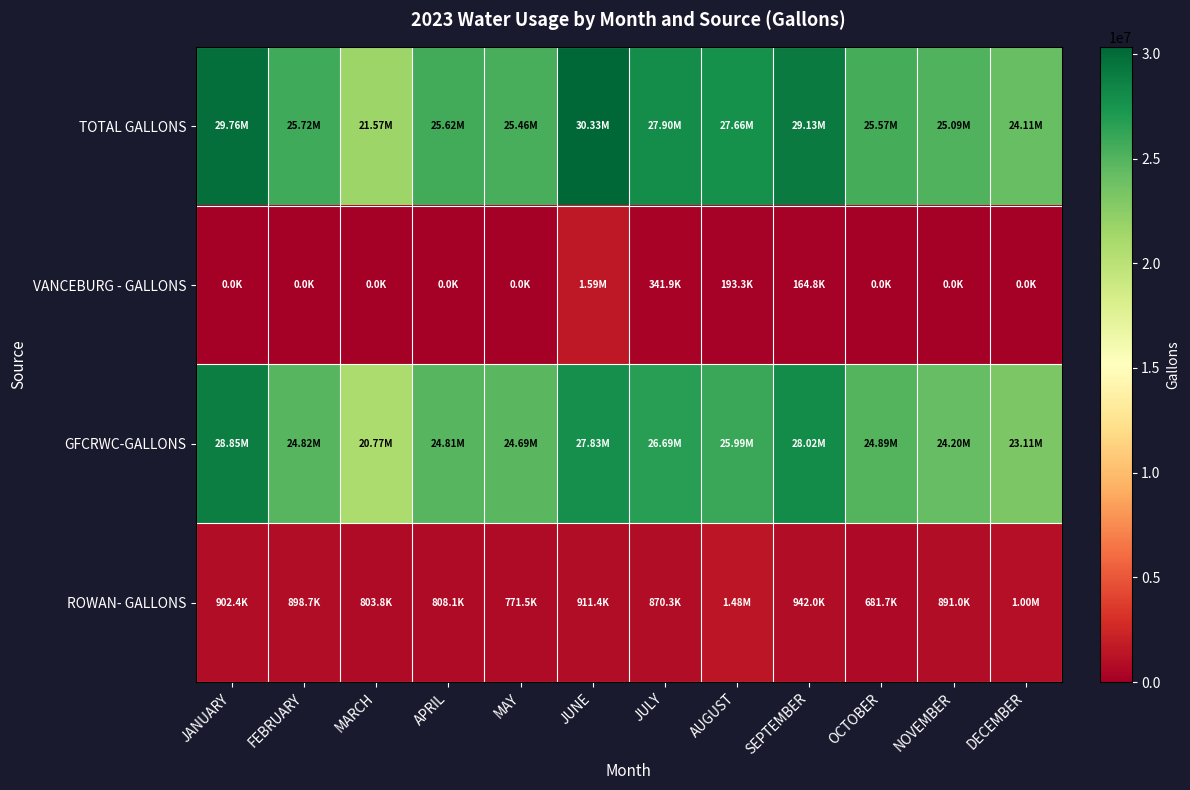

Reading left to right, list all the values displayed in this chart.

ROWAN- GALLONS: JANUARY=902400	FEBRUARY=898700	MARCH=803800	APRIL=808100	MAY=771500	JUNE=911400	JULY=870300	AUGUST=1475500	SEPTEMBER=942000	OCTOBER=681700	NOVEMBER=891000	DECEMBER=1000700
GFCRWC-GALLONS: JANUARY=28853000	FEBRUARY=24819000	MARCH=20771000	APRIL=24809000	MAY=24688000	JUNE=27834000	JULY=26692000	AUGUST=25989000	SEPTEMBER=28023000	OCTOBER=24892000	NOVEMBER=24200000	DECEMBER=23107000
VANCEBURG - GALLONS: JANUARY=0	FEBRUARY=0	MARCH=0	APRIL=0	MAY=0	JUNE=1589500	JULY=341900	AUGUST=193300	SEPTEMBER=164800	OCTOBER=0	NOVEMBER=0	DECEMBER=0
TOTAL GALLONS: JANUARY=29755400	FEBRUARY=25717700	MARCH=21574800	APRIL=25617100	MAY=25459500	JUNE=30334900	JULY=27904200	AUGUST=27657800	SEPTEMBER=29129800	OCTOBER=25573700	NOVEMBER=25091000	DECEMBER=24107700